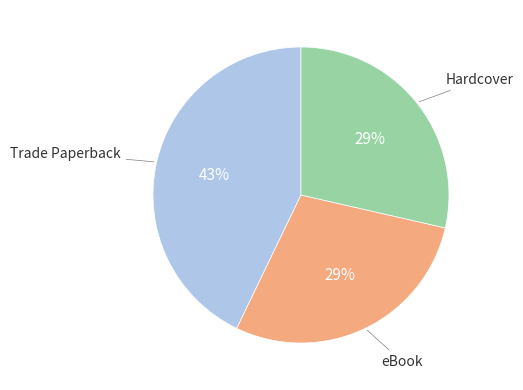

To the nearest percent, what is the difference between the largest and smallest slice percentages?

14%